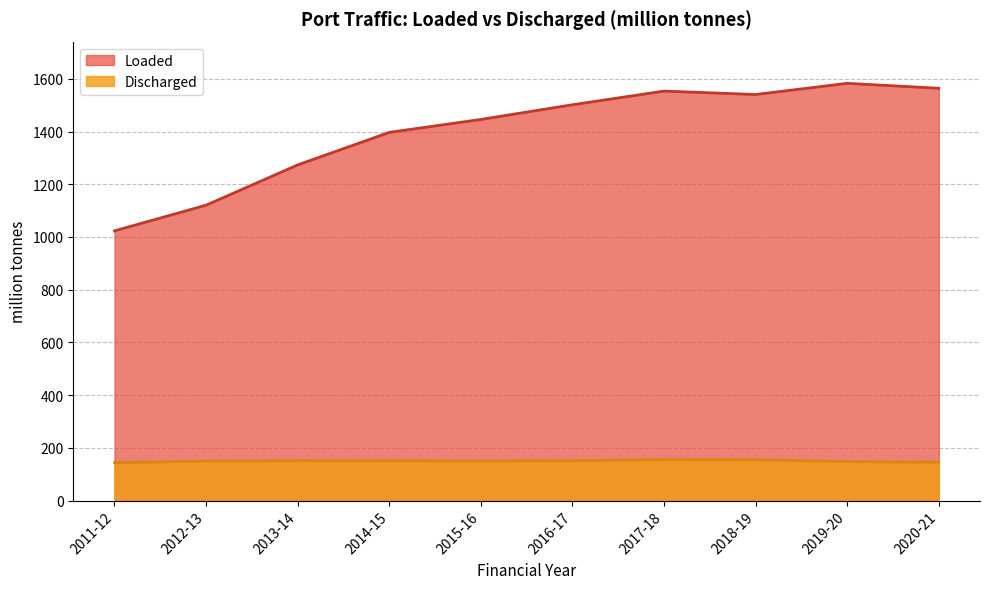

How many values in the Discharged series are below 151?

5